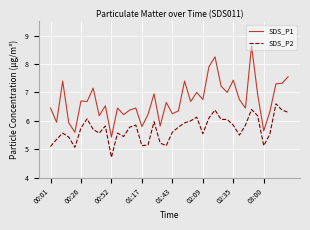

True or false: SDS_P1 and SDS_P2 intersect in this chart.

False